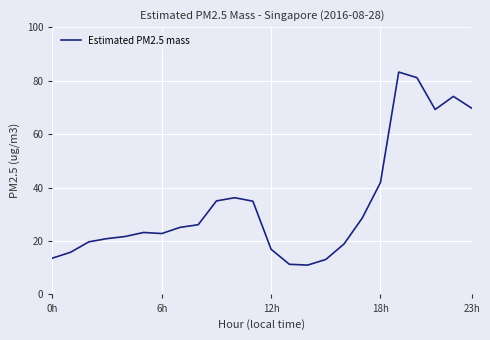

What is the maximum value shown in the chart?

83.2